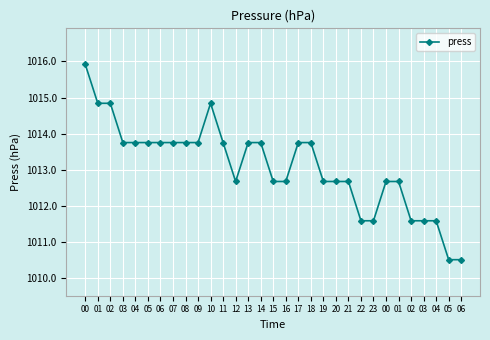

At which category does the chart reach its peak across all series?

00